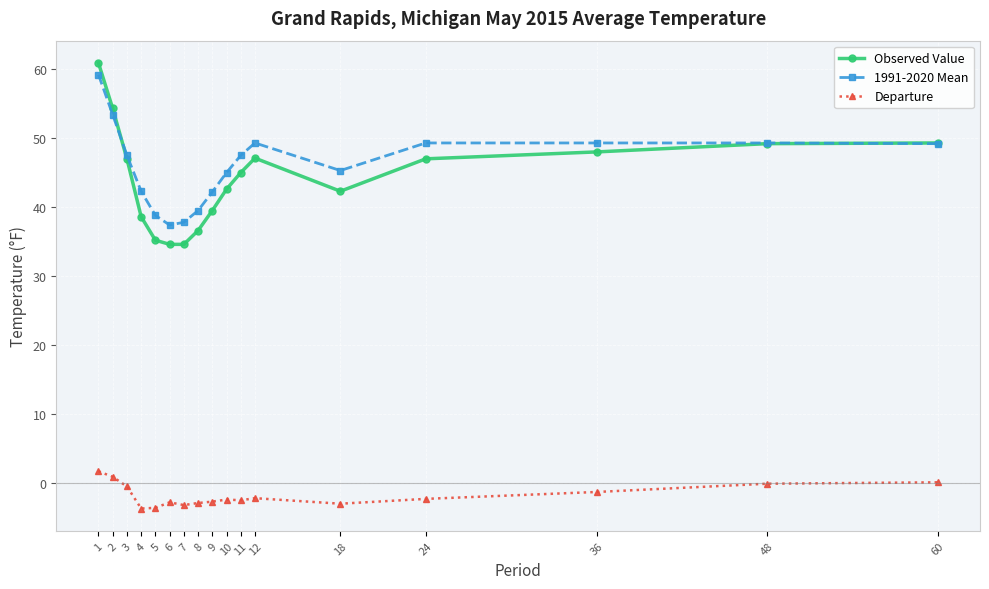

True or false: 1991-2020 Mean and Departure cross at least once.

False